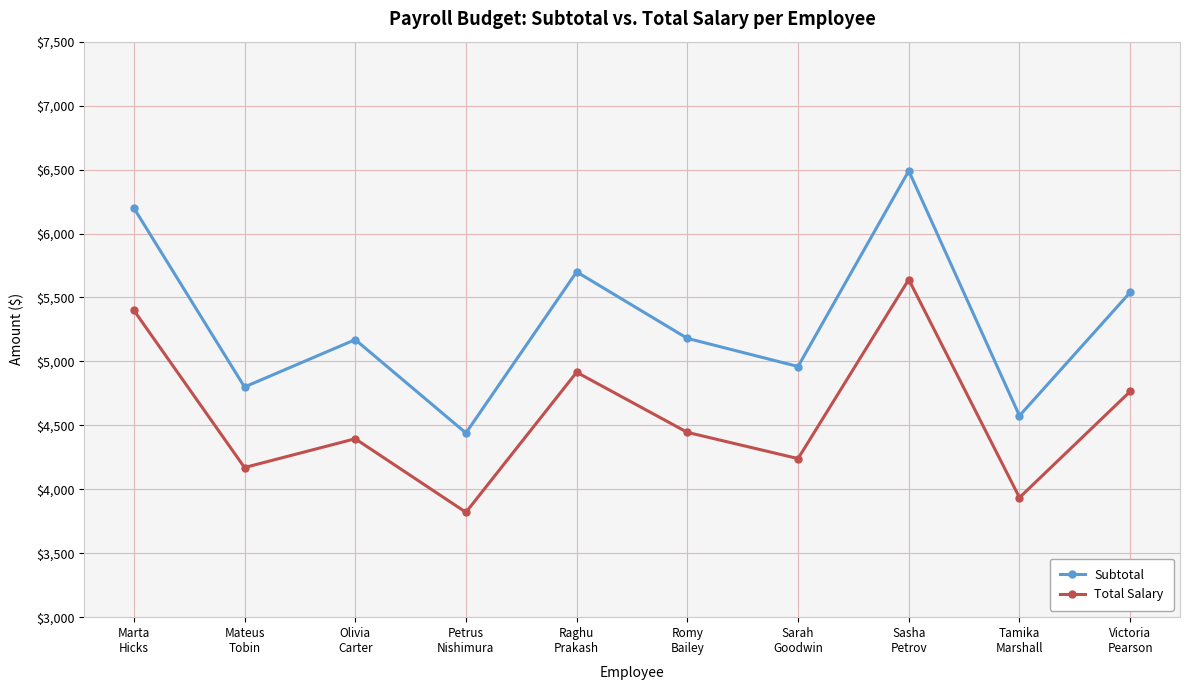

How many categories are shown in the chart?

10